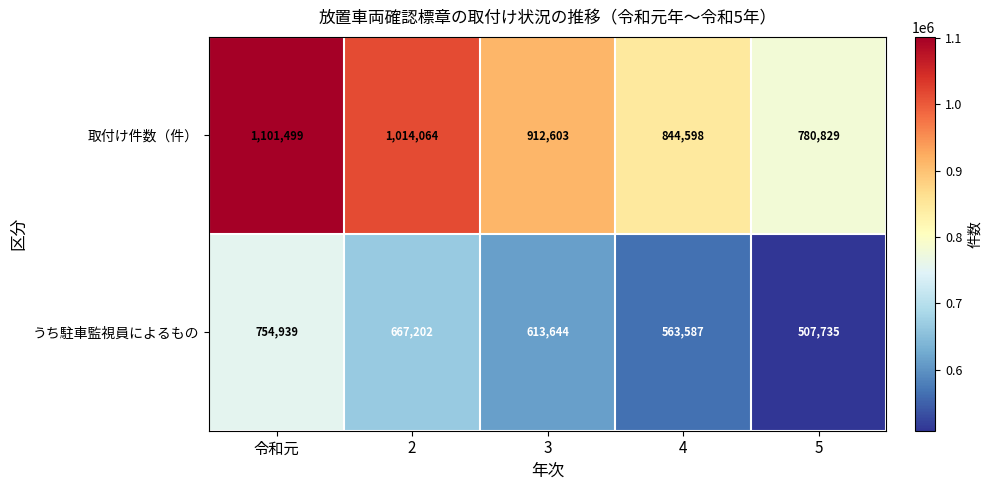

How many values in the 取付け件数（件） series are below 912603?

2